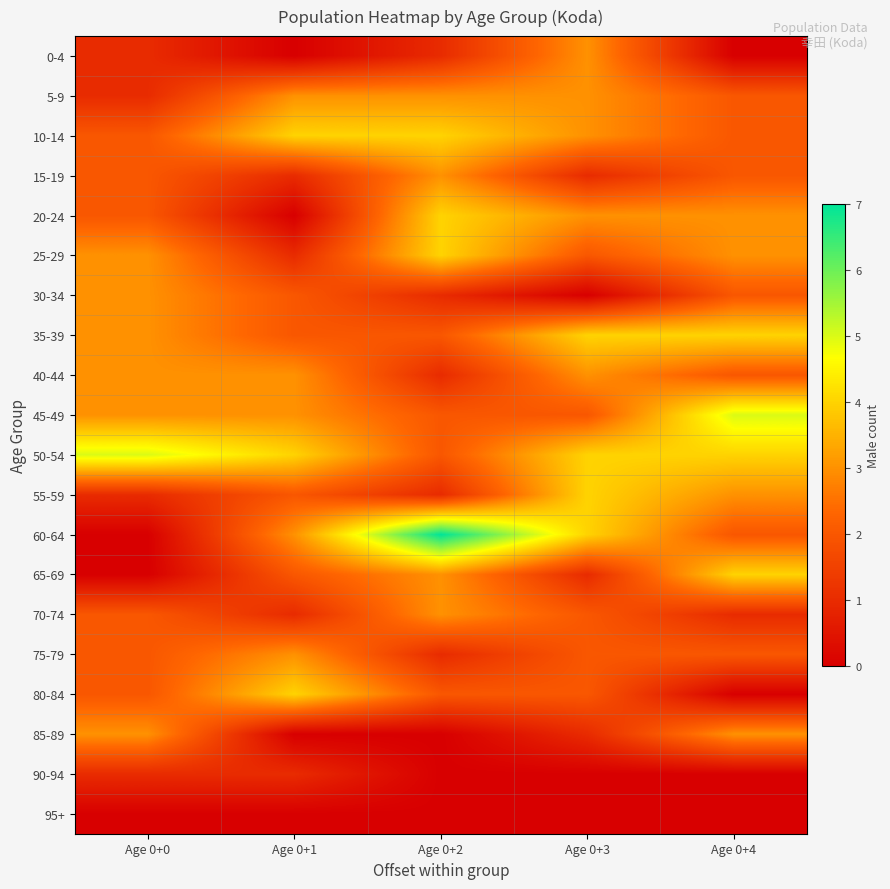

Reading left to right, transcribe all the data shown in this chart.

0-4: Age 0+0=1	Age 0+1=0	Age 0+2=1	Age 0+3=3	Age 0+4=0
5-9: Age 0+0=1	Age 0+1=3	Age 0+2=3	Age 0+3=3	Age 0+4=2
10-14: Age 0+0=2	Age 0+1=4	Age 0+2=4	Age 0+3=3	Age 0+4=2
15-19: Age 0+0=2	Age 0+1=1	Age 0+2=3	Age 0+3=1	Age 0+4=2
20-24: Age 0+0=2	Age 0+1=0	Age 0+2=4	Age 0+3=3	Age 0+4=3
25-29: Age 0+0=3	Age 0+1=1	Age 0+2=4	Age 0+3=2	Age 0+4=3
30-34: Age 0+0=3	Age 0+1=2	Age 0+2=1	Age 0+3=0	Age 0+4=2
35-39: Age 0+0=3	Age 0+1=2	Age 0+2=2	Age 0+3=4	Age 0+4=4
40-44: Age 0+0=3	Age 0+1=3	Age 0+2=1	Age 0+3=3	Age 0+4=2
45-49: Age 0+0=3	Age 0+1=3	Age 0+2=2	Age 0+3=2	Age 0+4=5
50-54: Age 0+0=5	Age 0+1=4	Age 0+2=2	Age 0+3=4	Age 0+4=4
55-59: Age 0+0=1	Age 0+1=2	Age 0+2=1	Age 0+3=4	Age 0+4=3
60-64: Age 0+0=0	Age 0+1=3	Age 0+2=7	Age 0+3=4	Age 0+4=2
65-69: Age 0+0=0	Age 0+1=2	Age 0+2=3	Age 0+3=1	Age 0+4=4
70-74: Age 0+0=2	Age 0+1=1	Age 0+2=3	Age 0+3=2	Age 0+4=1
75-79: Age 0+0=2	Age 0+1=3	Age 0+2=1	Age 0+3=2	Age 0+4=2
80-84: Age 0+0=2	Age 0+1=4	Age 0+2=2	Age 0+3=2	Age 0+4=0
85-89: Age 0+0=3	Age 0+1=0	Age 0+2=0	Age 0+3=1	Age 0+4=3
90-94: Age 0+0=1	Age 0+1=1	Age 0+2=0	Age 0+3=0	Age 0+4=0
95+: Age 0+0=0	Age 0+1=0	Age 0+2=0	Age 0+3=0	Age 0+4=0